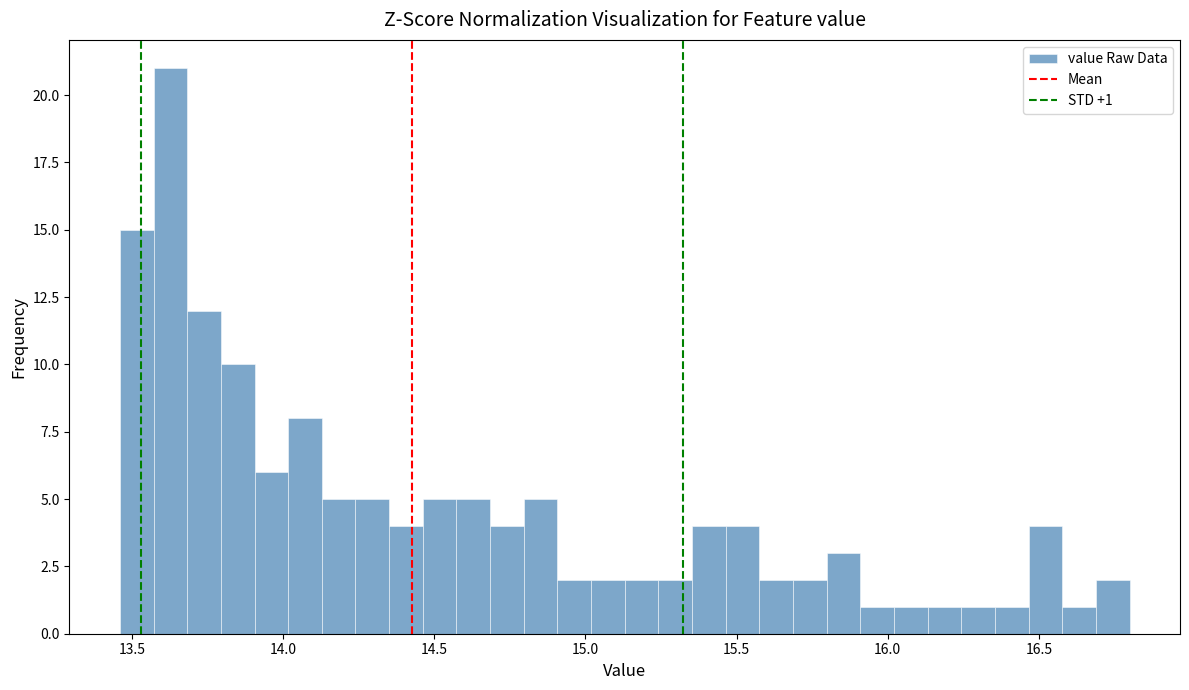

Read against the x-axis, roughly where is the centre of the tallest bar?

13.65